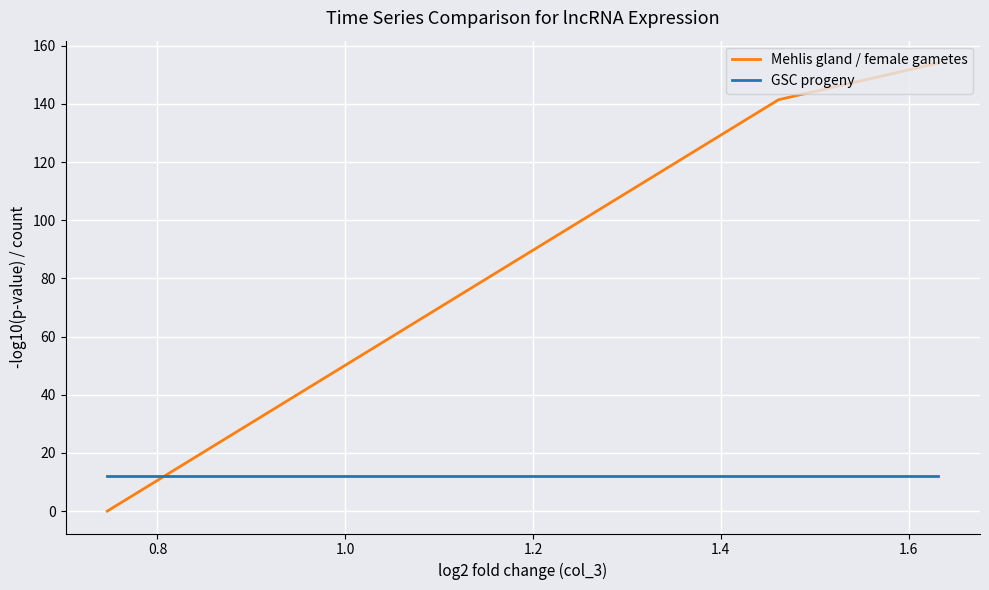

What is the sum of all Mehlis gland / female gametes values?

295.5